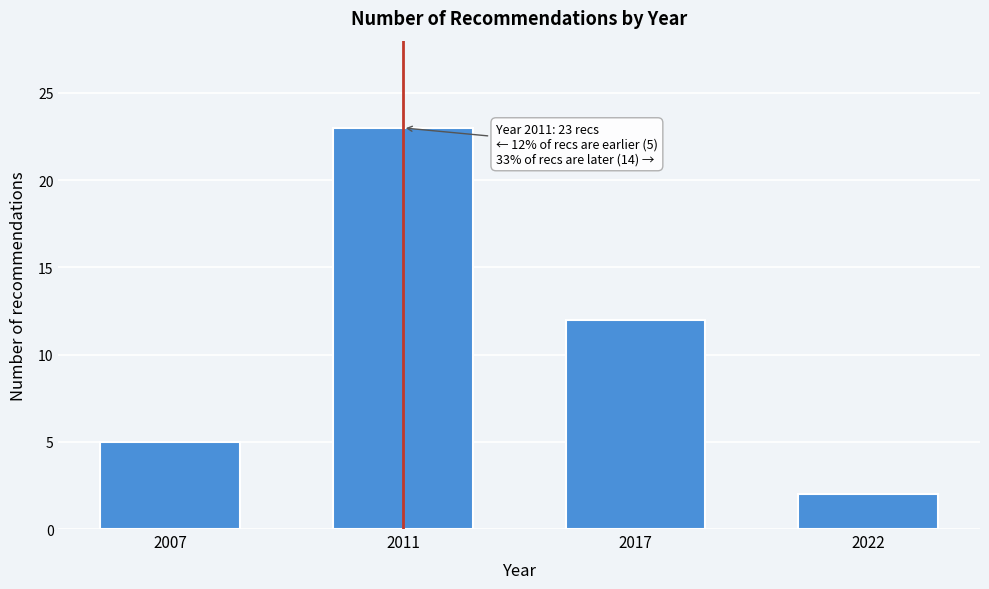

Reading right to left, extract all data points from this chart.

2022=2	2017=12	2011=23	2007=5